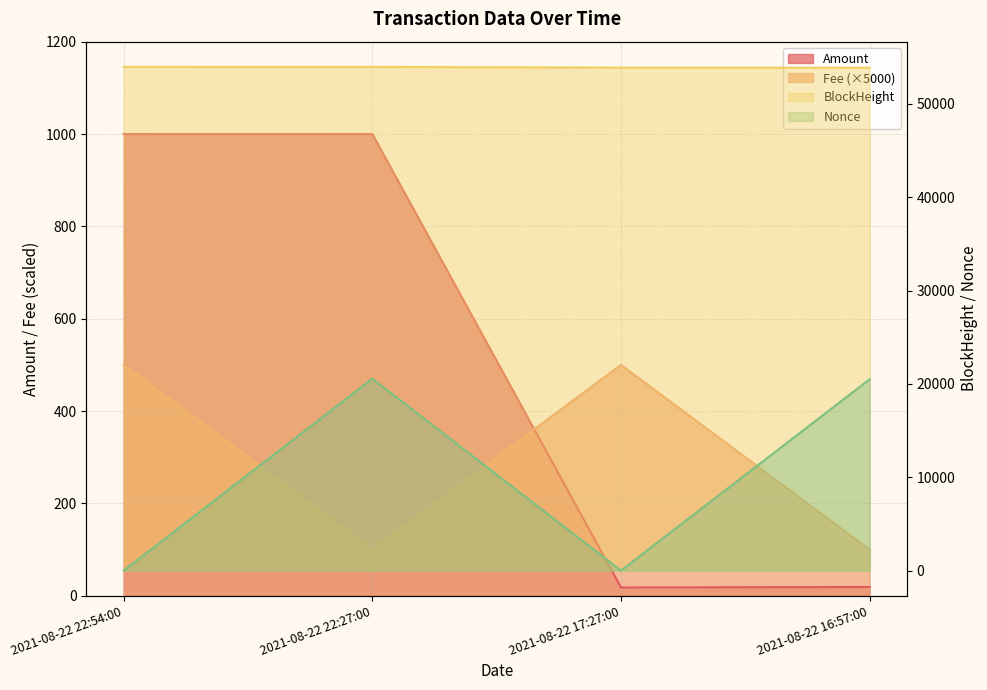

What is the label of the 4th point from the right?

2021-08-22 22:54:00